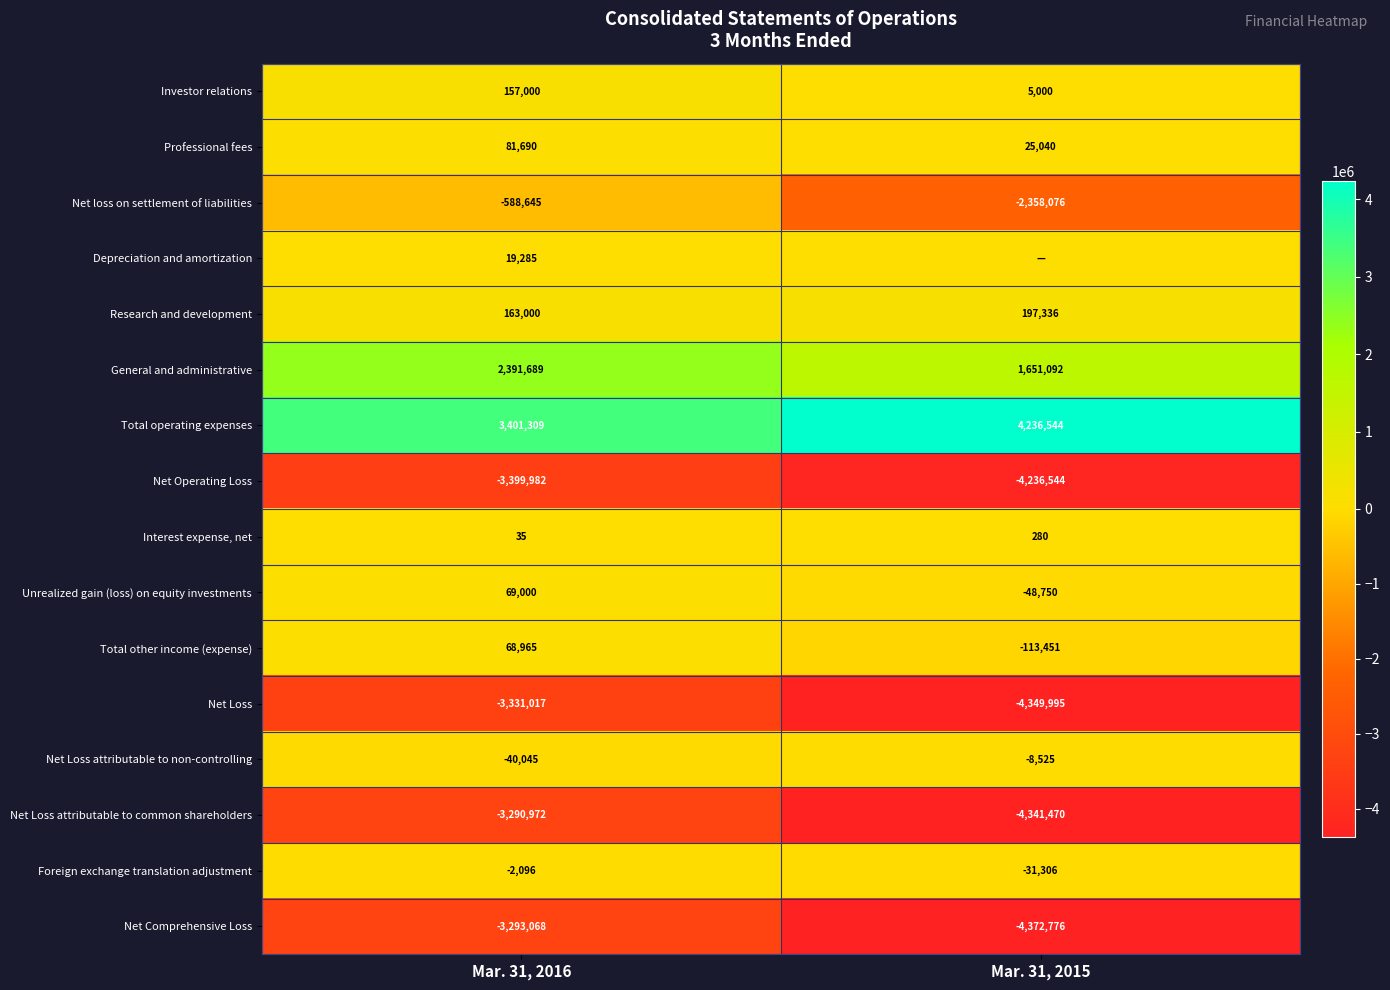

Is it true that Research and development equals 163000 at Mar. 31, 2016?

True